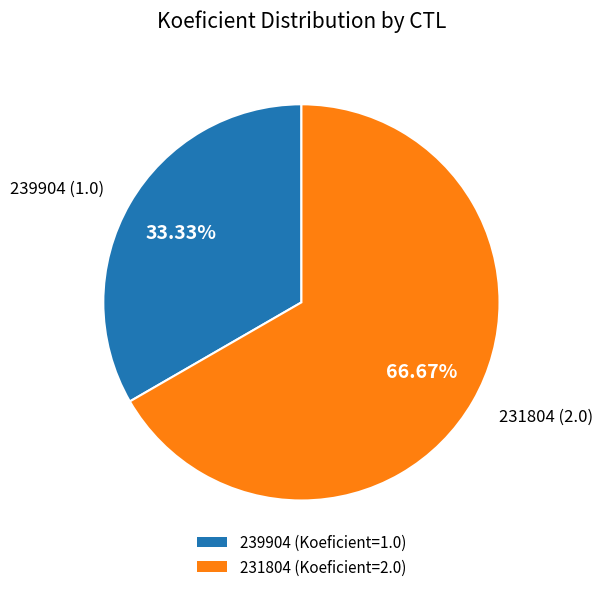

True or false: 239904 accounts for 42% of the total.

False